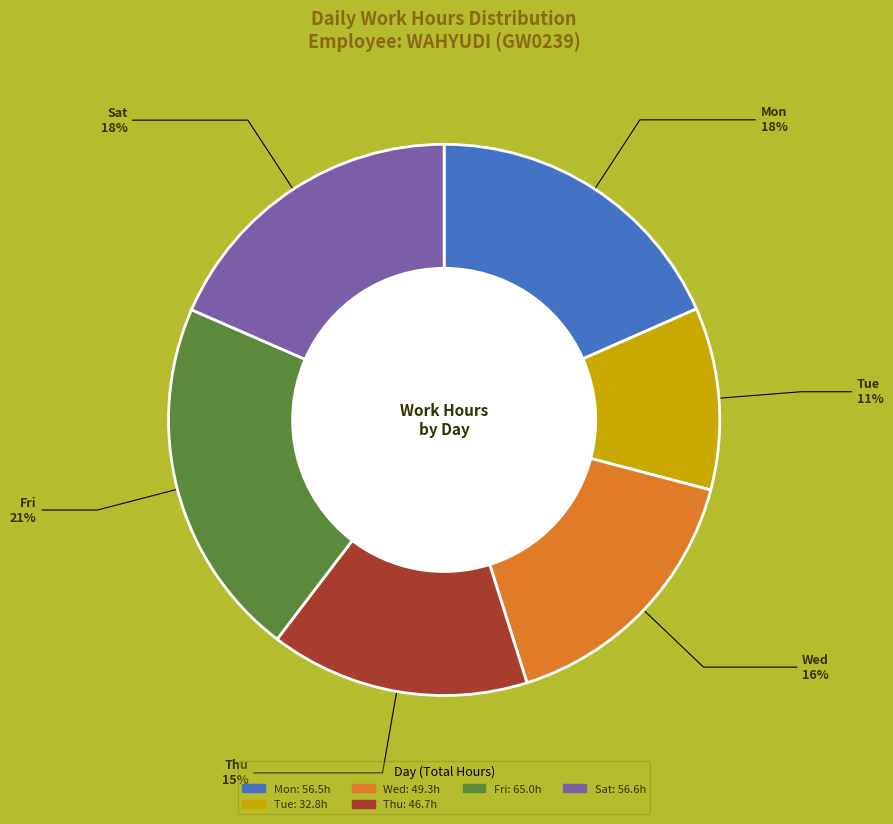

To the nearest percent, what is the difference between the largest and smallest slice percentages?

10%